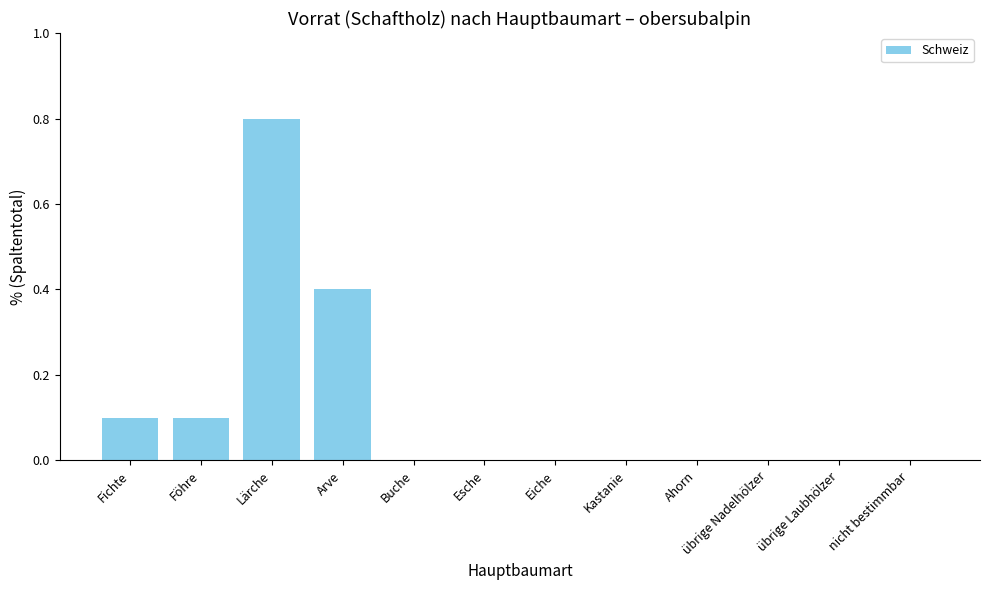

What is the maximum value shown in the chart?

0.8